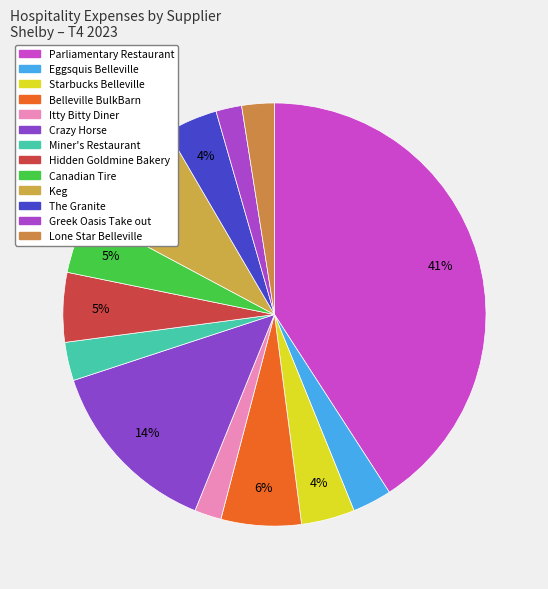

What is the change in value from Eggsquis Belleville to Crazy Horse?

+112.8